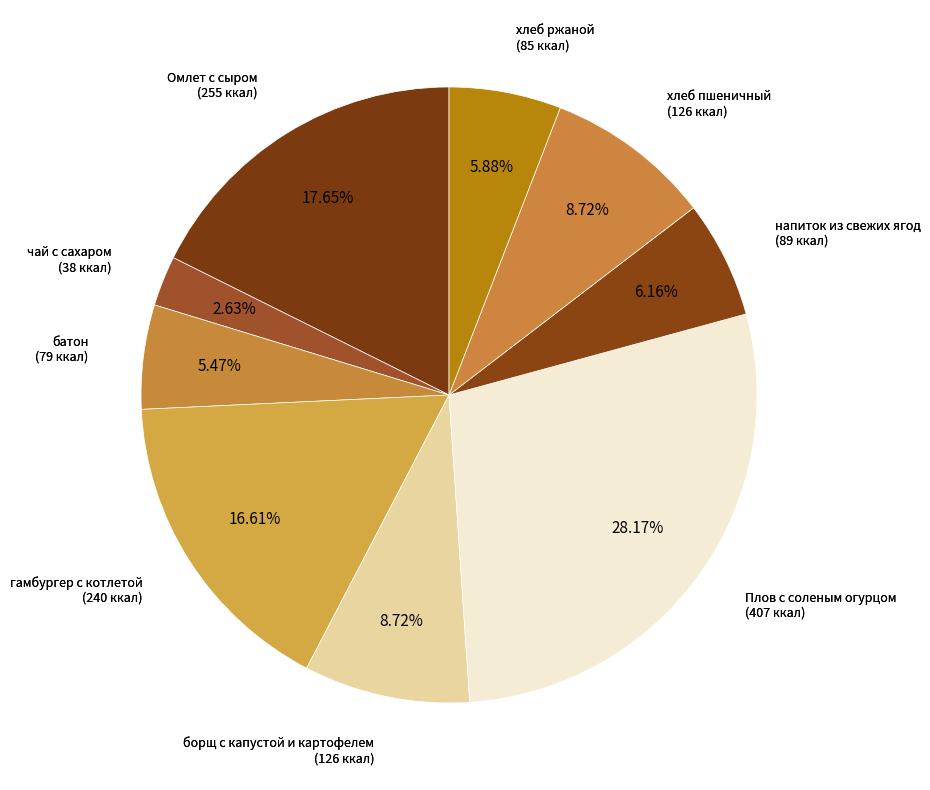

Is there a majority slice in this chart?

No